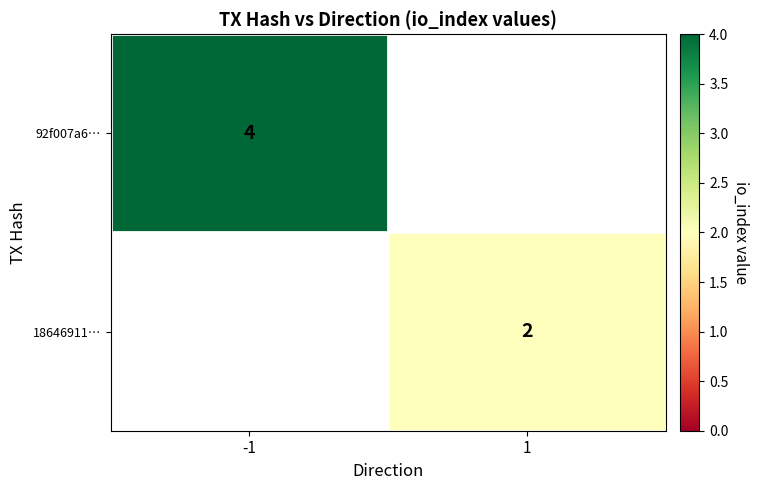

The value of 18646911… at 1 is 2. True or false?

True